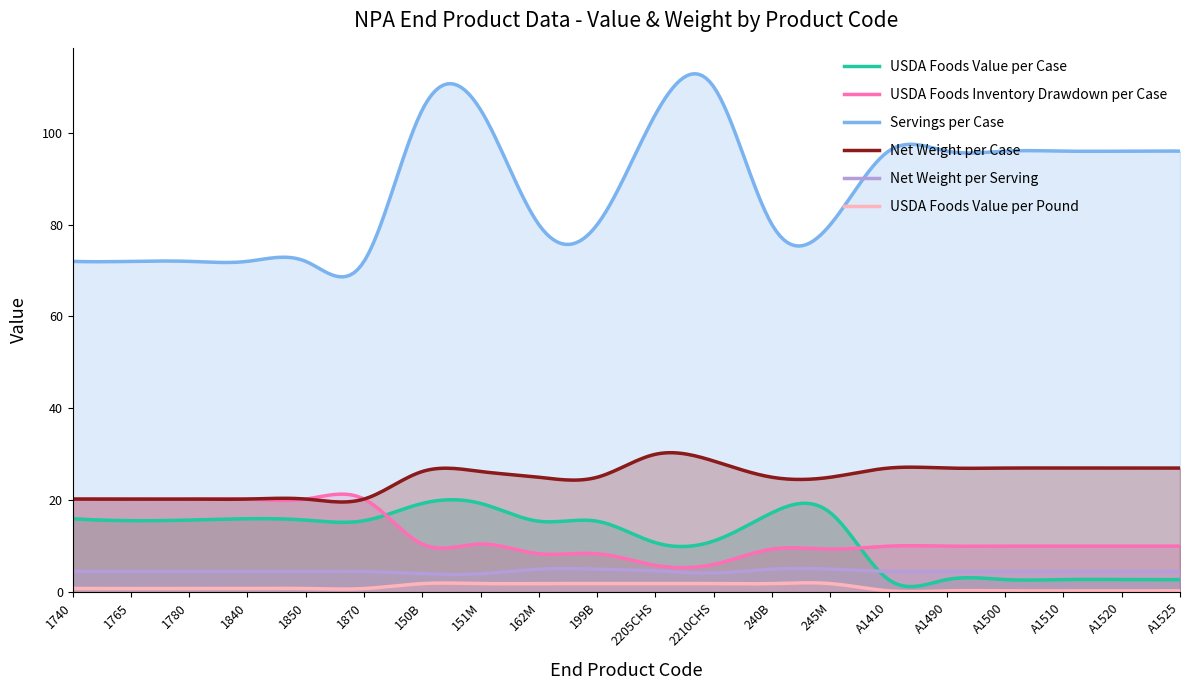

Which category has the lowest value in the USDA Foods Inventory Drawdown per Case series?

2205CHS